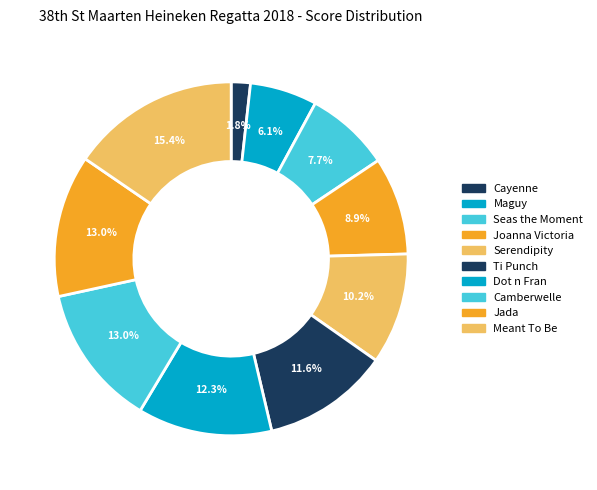

Which slice is the largest?

Meant To Be